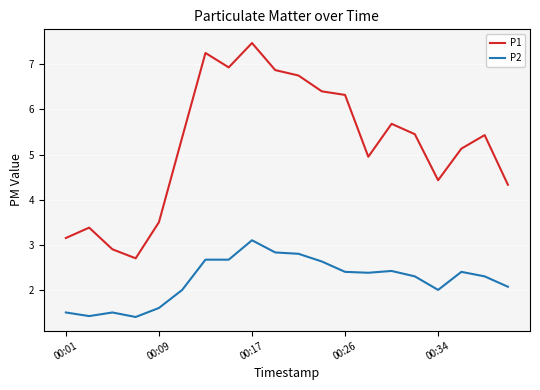

Which series has the largest total across all categories?

P1